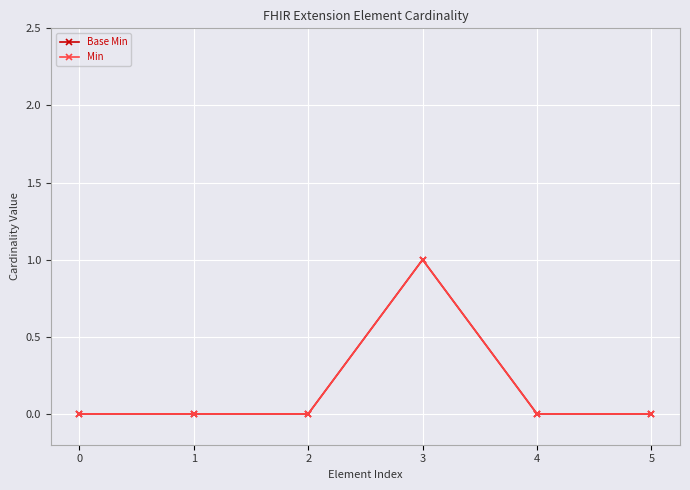

True or false: Base Min has a value of 0 at 1.

True